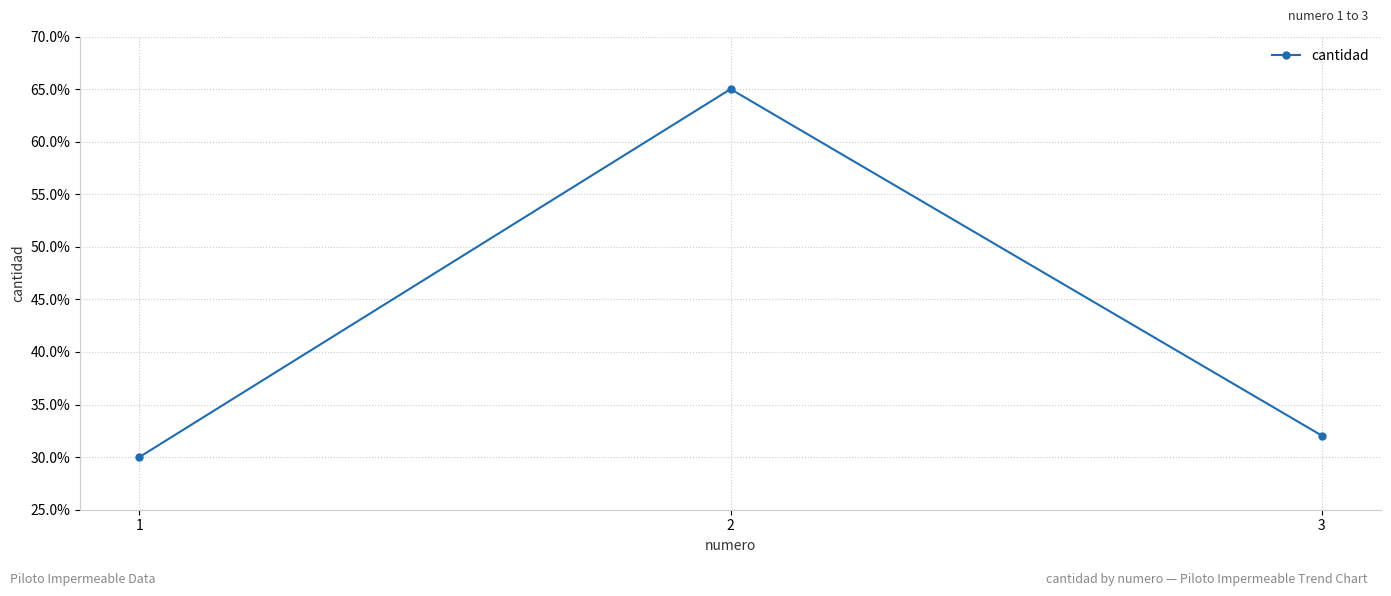

Is this an area chart (filled region under the line)?

No